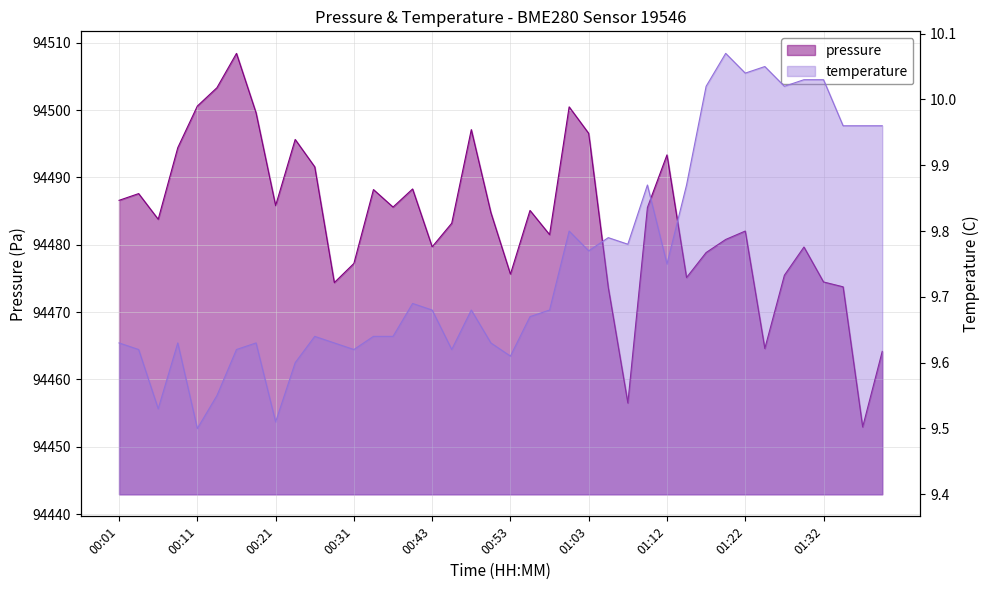

The chart shows a value of 128539.5 at 00:48. True or false?

False